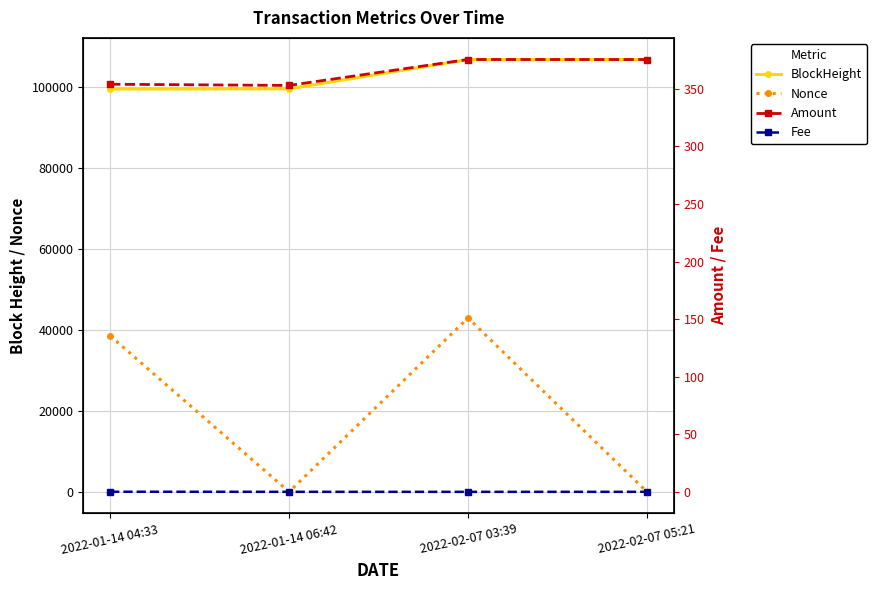

What is the maximum value for Amount?

375.4